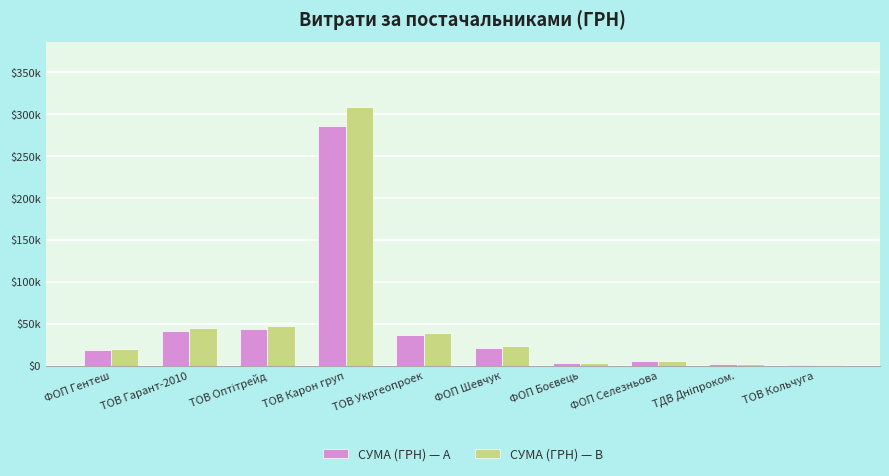

Which series has the largest total across all categories?

СУМА (ГРН) — B